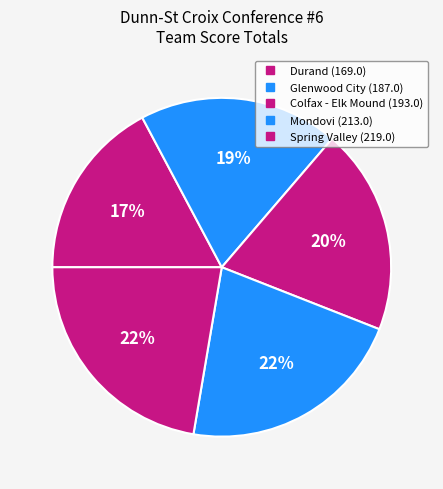

To the nearest percent, what is the difference between the largest and smallest slice percentages?

5%